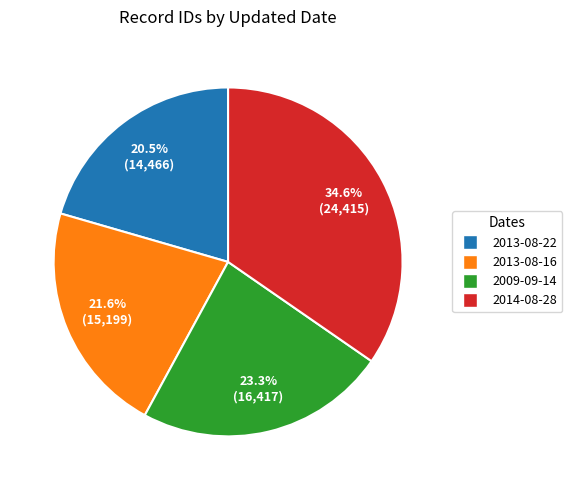

How much of the chart is everything except 2013-08-22?

79.5%